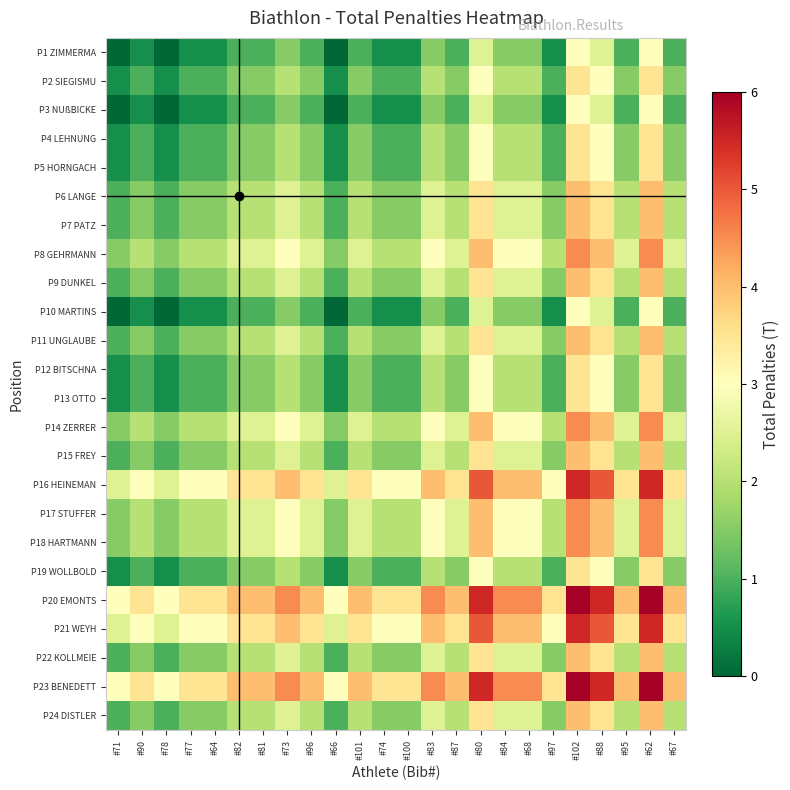

Which series has the largest total across all categories?

P20 EMONTS